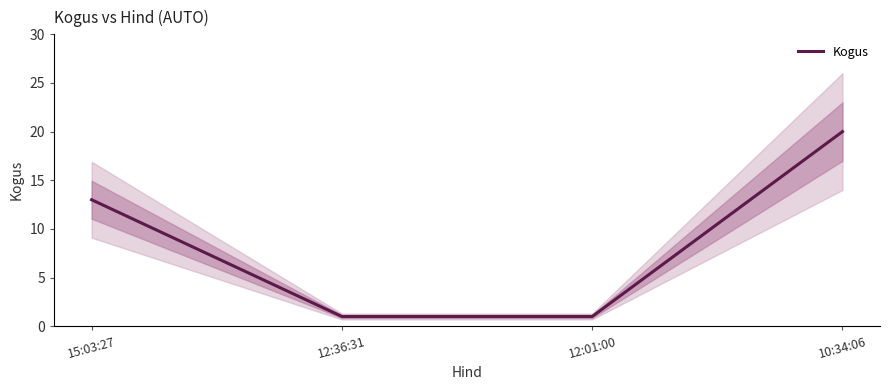

What is the value of the 3rd point from the left?

1